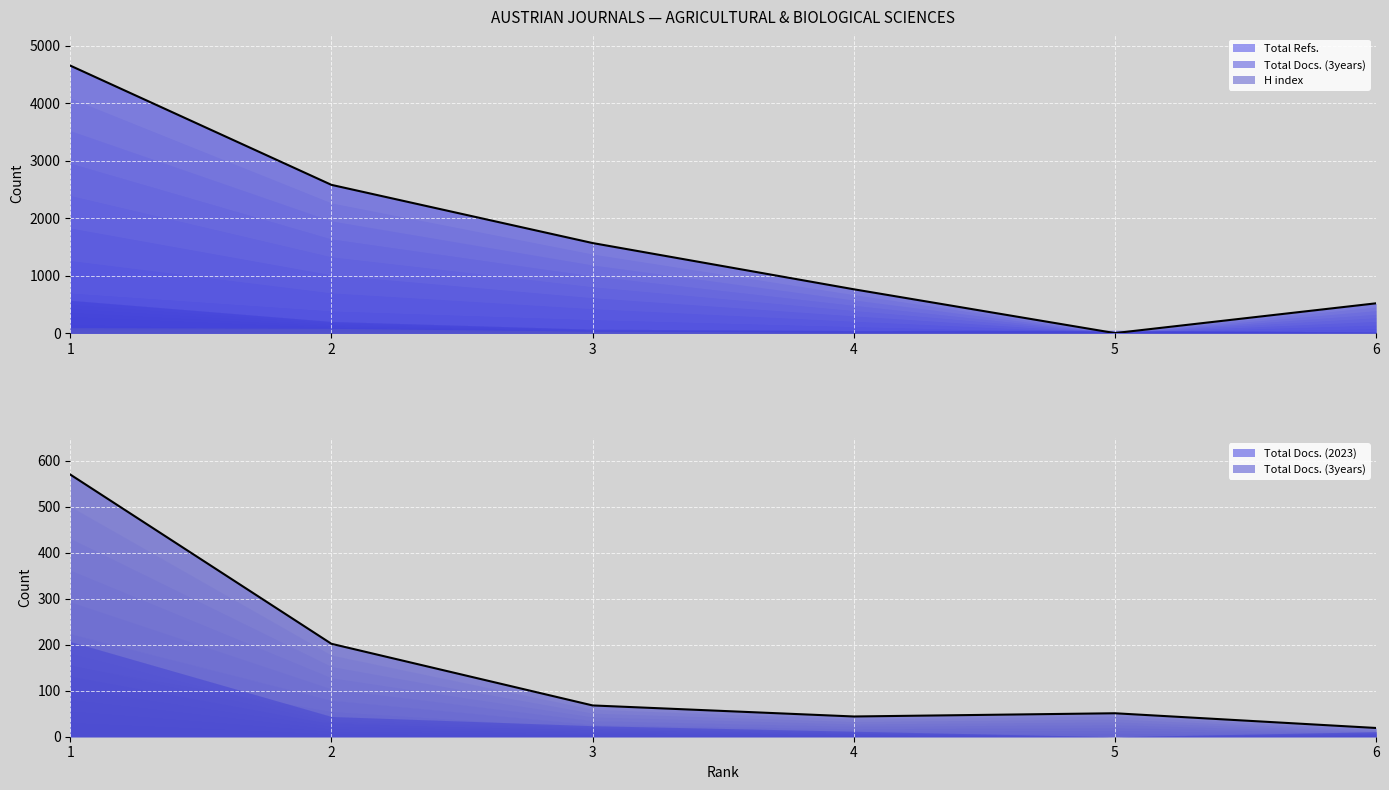

At which label is Total Docs. (2023) closest to 294?

2